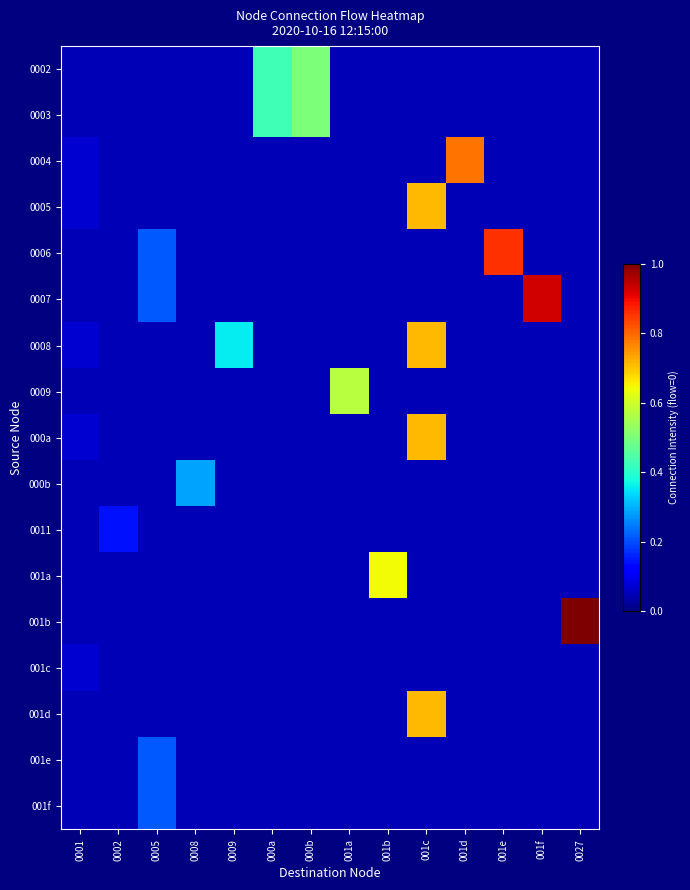

List the series in order of their peak value, highest first.

001b, 0007, 0006, 0004, 0005, 0008, 000a, 001d, 001a, 0009, 0002, 0003, 000b, 001e, 001f, 0011, 001c